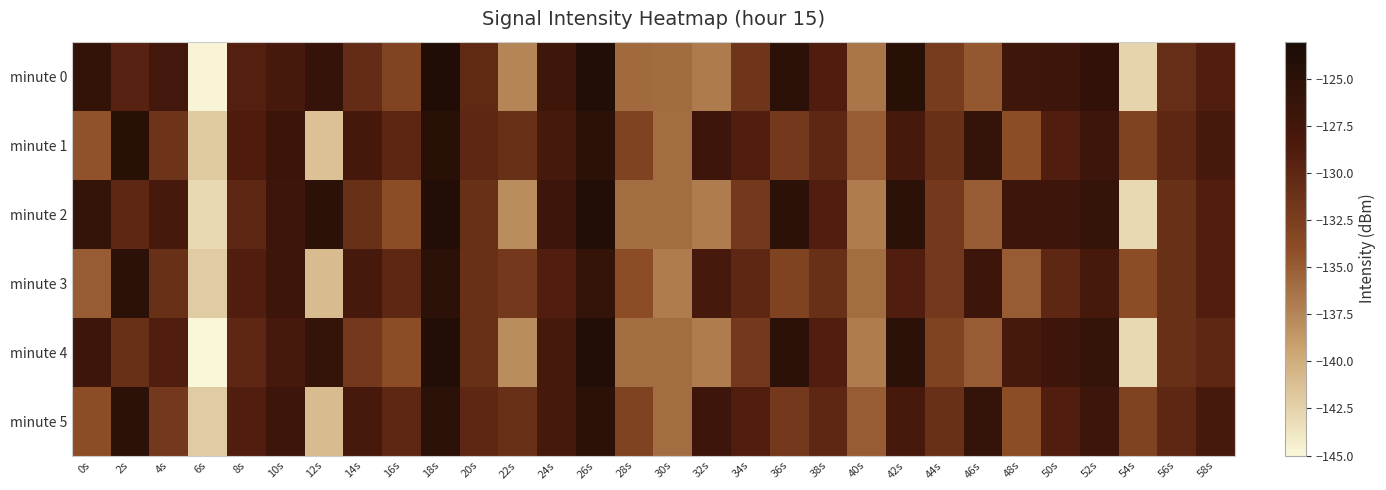

Between 42s and 56s, which series saw the biggest shift?

minute 0